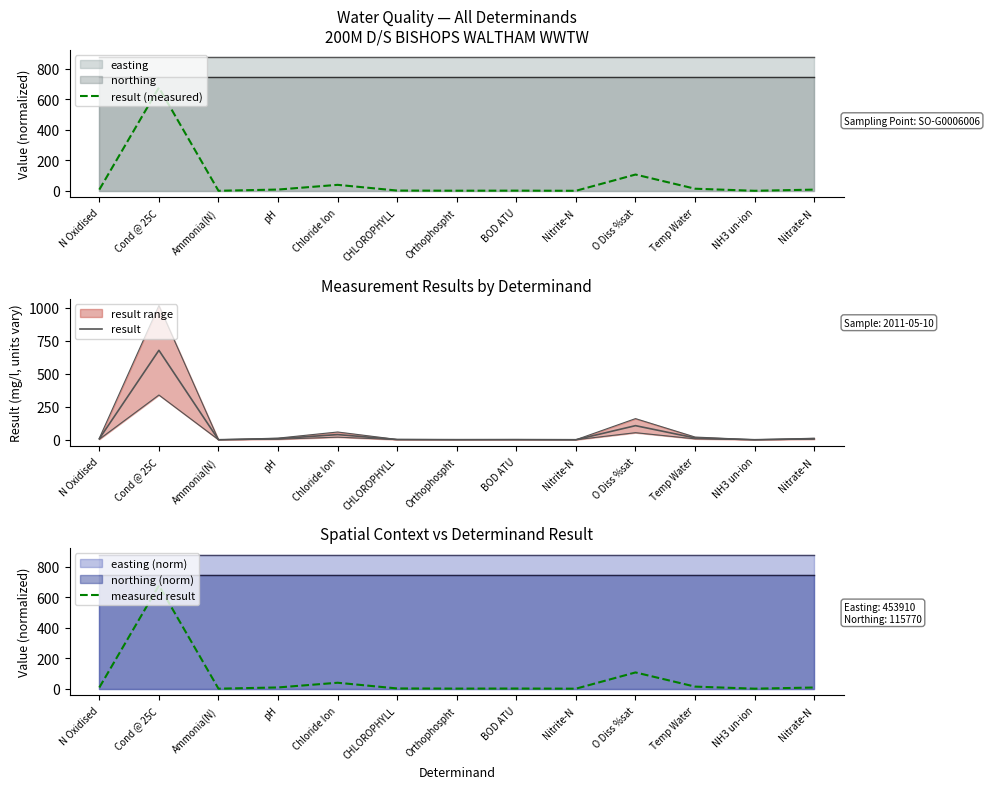

What is the label of the 8th point from the right?

CHLOROPHYLL